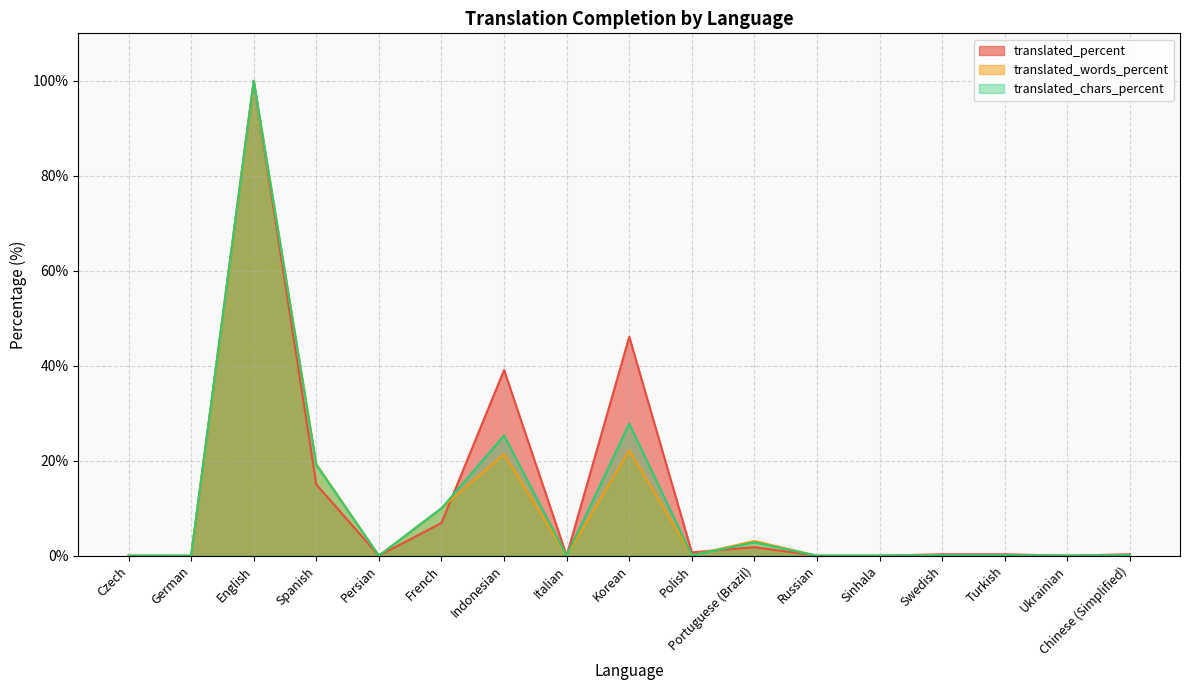

List the series in order of their peak value, highest first.

translated_percent, translated_words_percent, translated_chars_percent